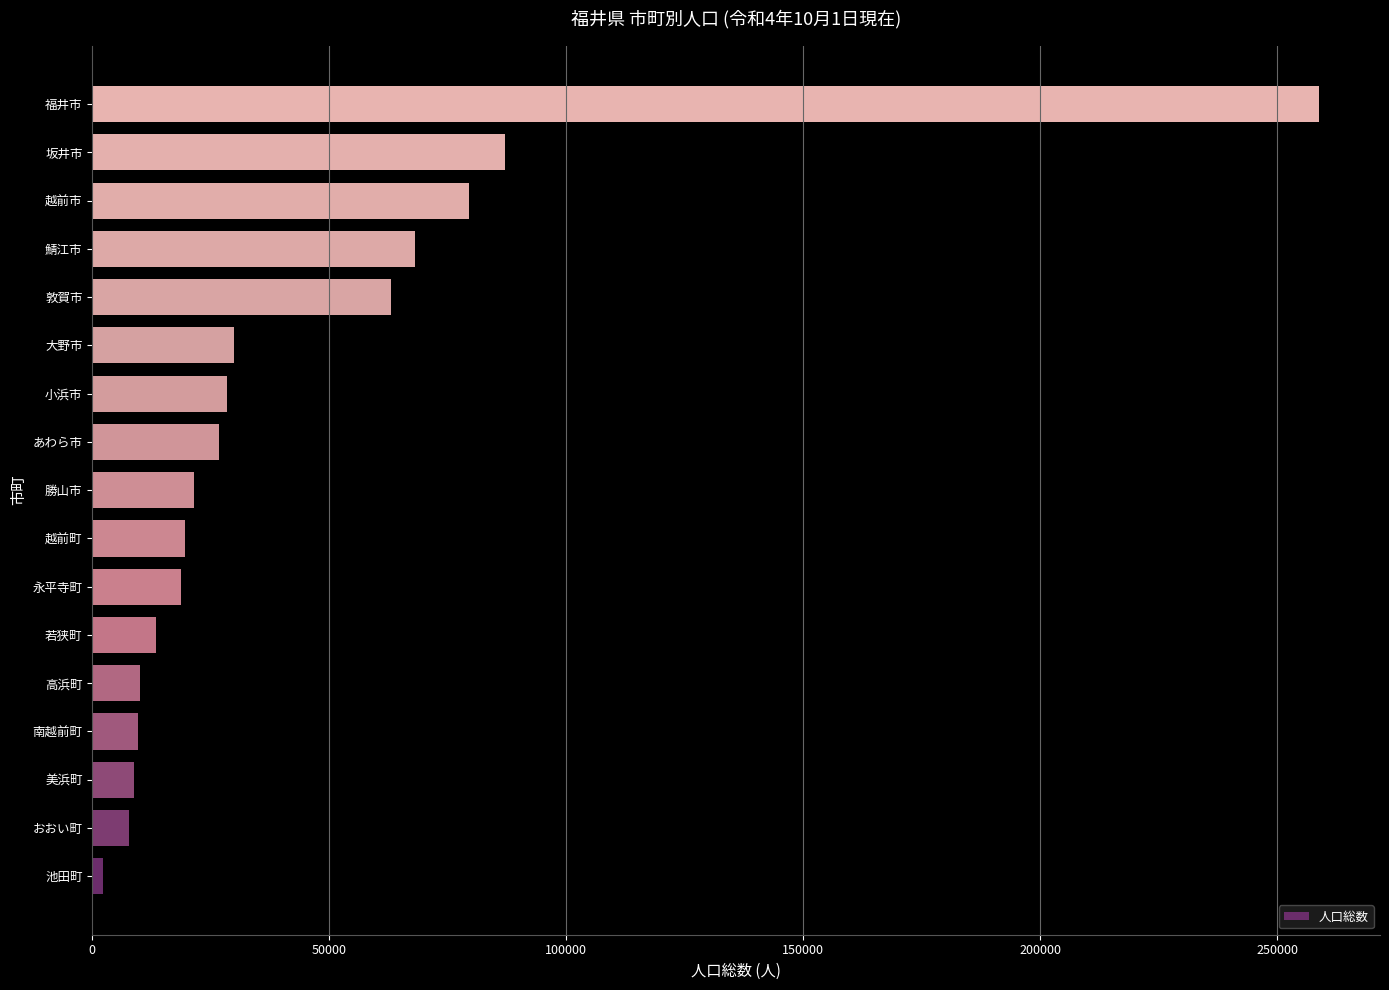

How many series are shown in this chart?

1